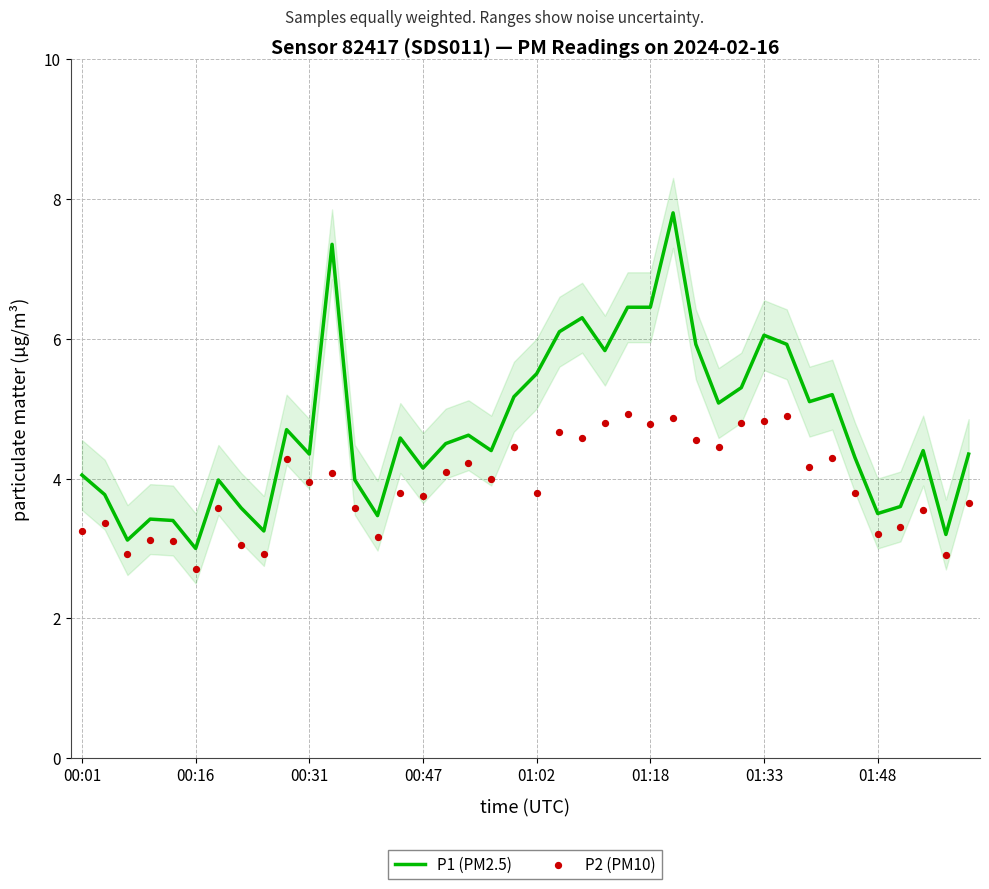

What are all the series names shown in the legend?

P1 (PM2.5), P2 (PM10)